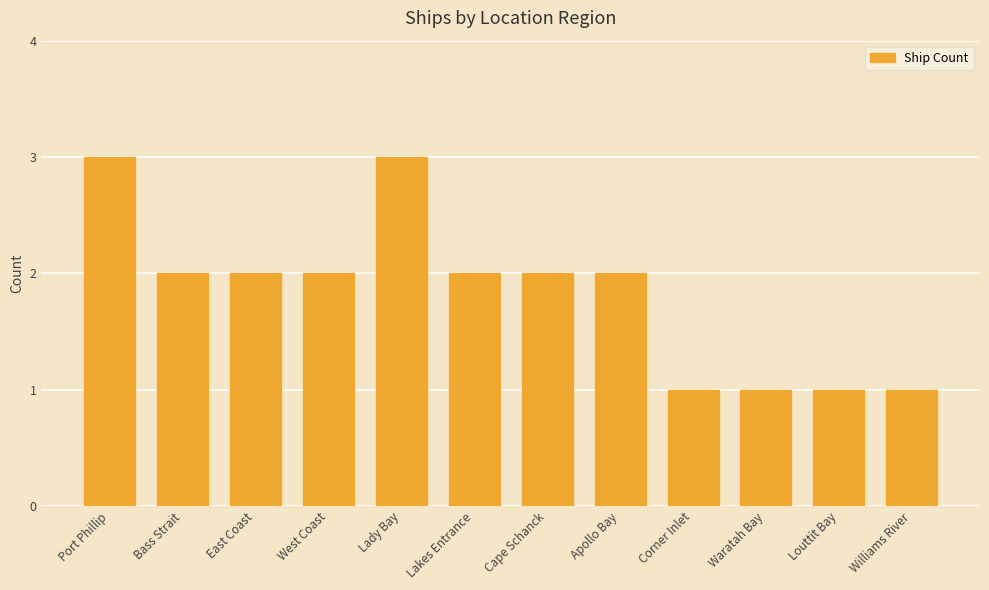

Between West Coast and Port Phillip, which is larger?

Port Phillip